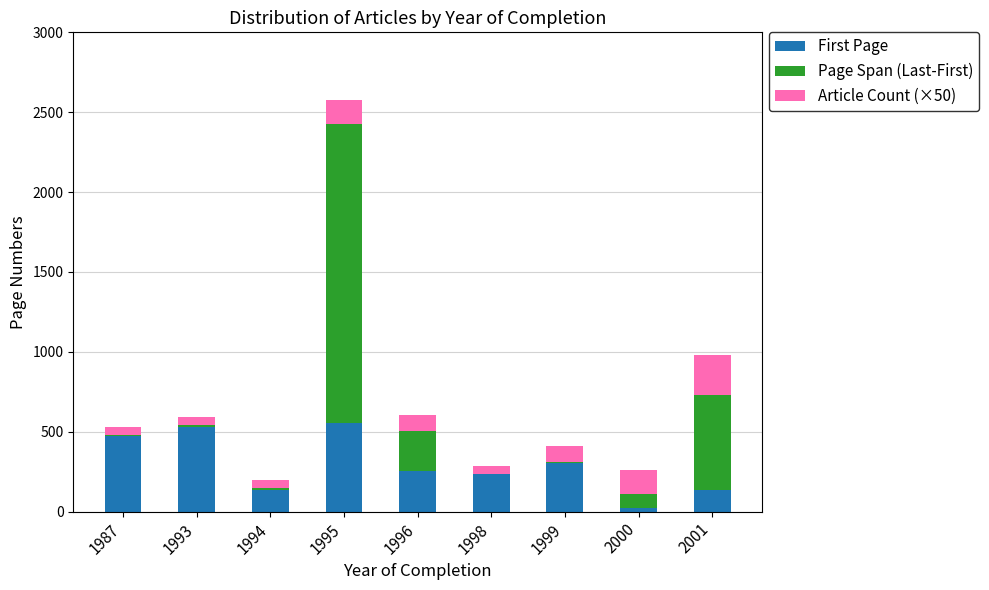

At which category is the sum across all series the highest?

1995